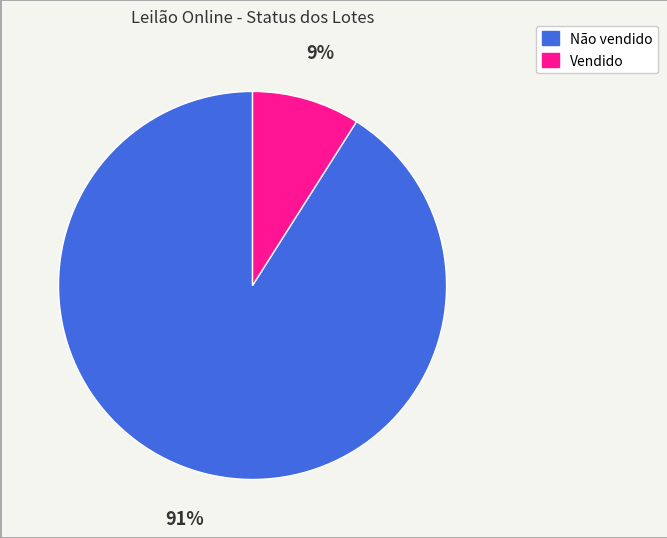

What is the ratio of the value at Não vendido to the value at Vendido?

10.1